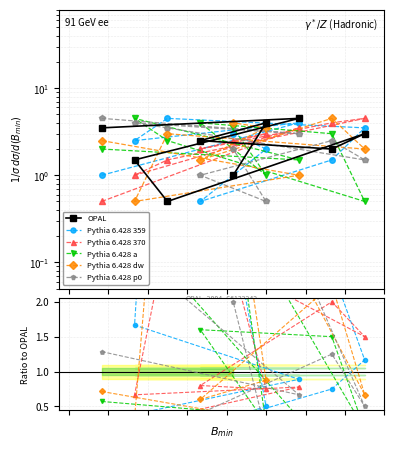

What are all the series names shown in the legend?

OPAL, Pythia 6.428 359, Pythia 6.428 370, Pythia 6.428 a, Pythia 6.428 dw, Pythia 6.428 p0